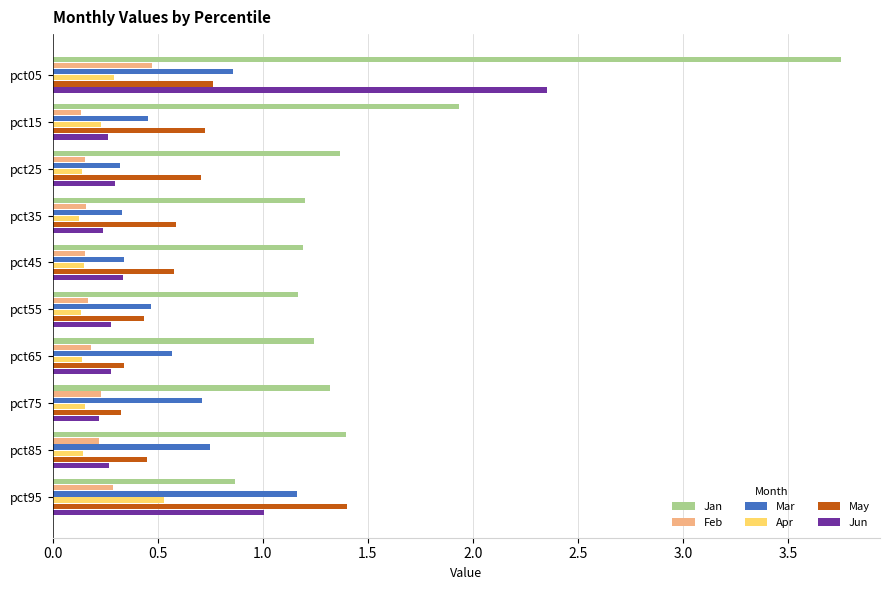

What is the sum of all Feb values?

2.2